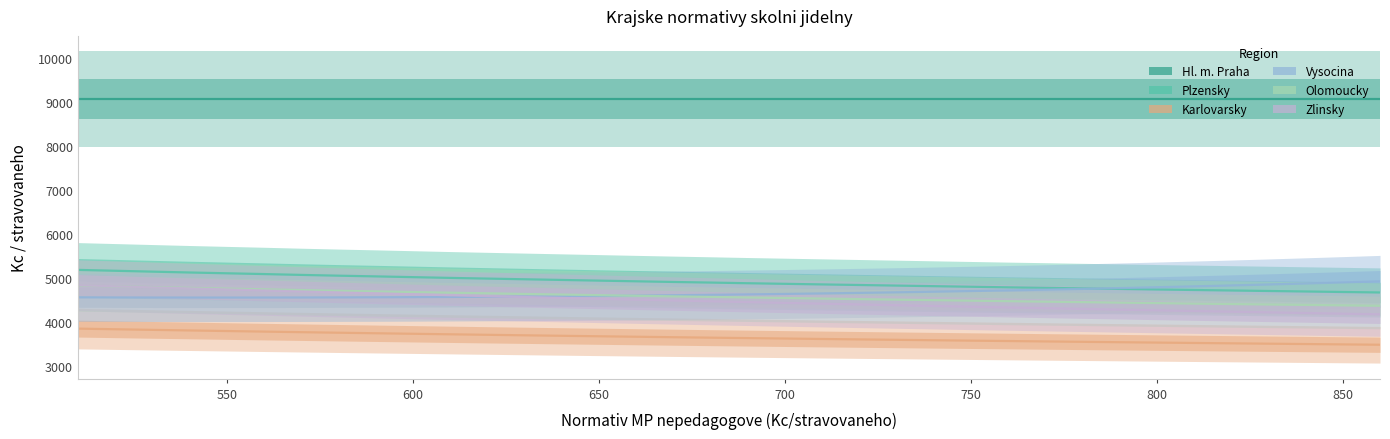

What is the value of the Vysocina point at the 21st from the left?

4641.0